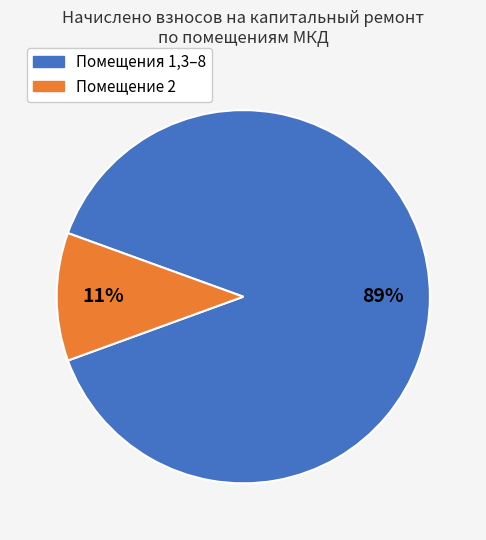

Combined, do Помещения 1,3–8 and Помещение 2 account for over 50%?

Yes